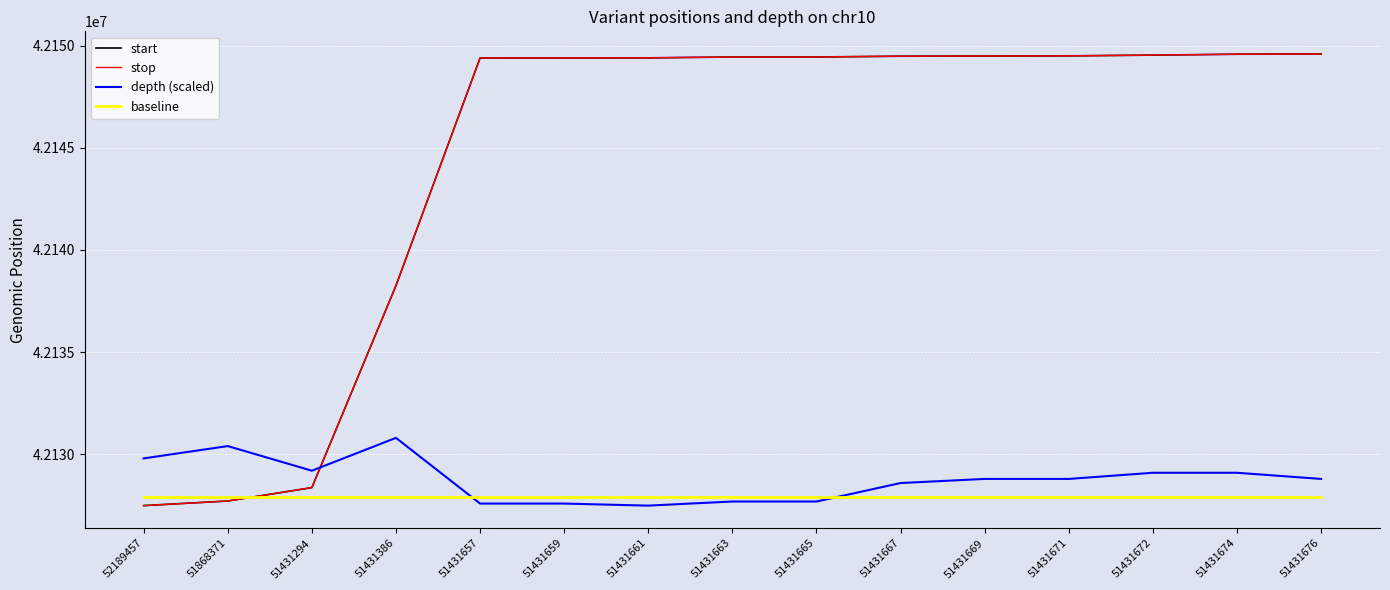

At how many categories does at least one series exceed 42135394?

12